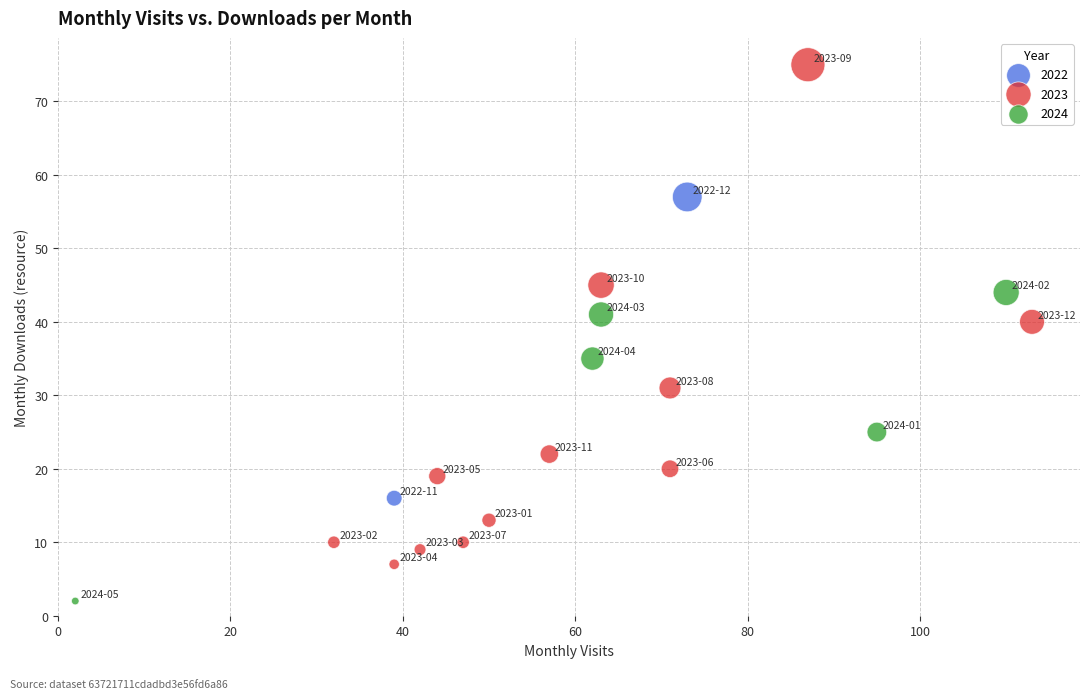

Which series contains the highest Y value?

2023